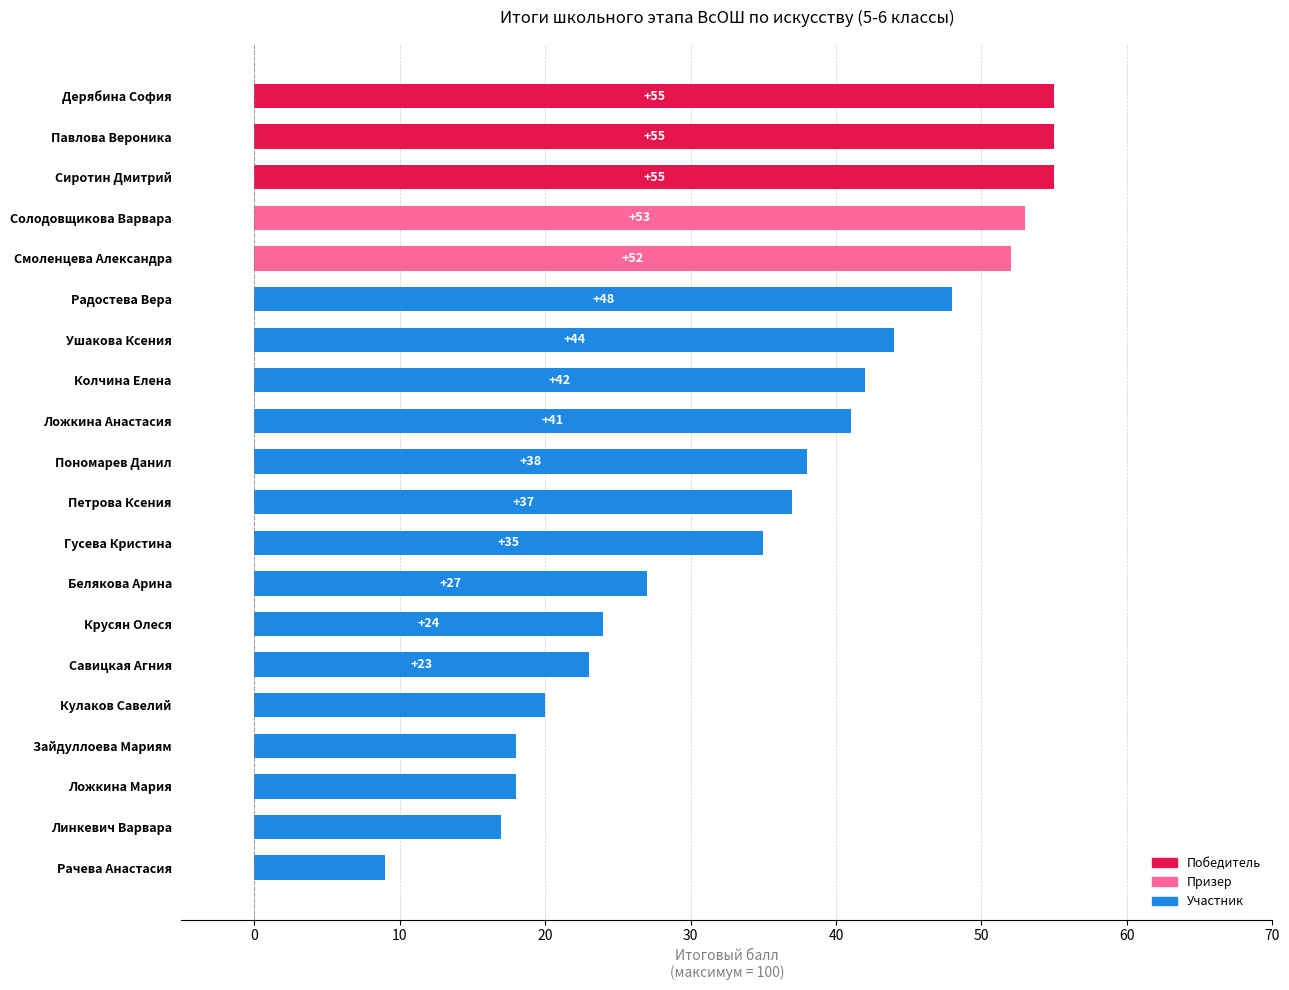

True or false: the data shows 18 at Зайдуллоева Мариям.

True